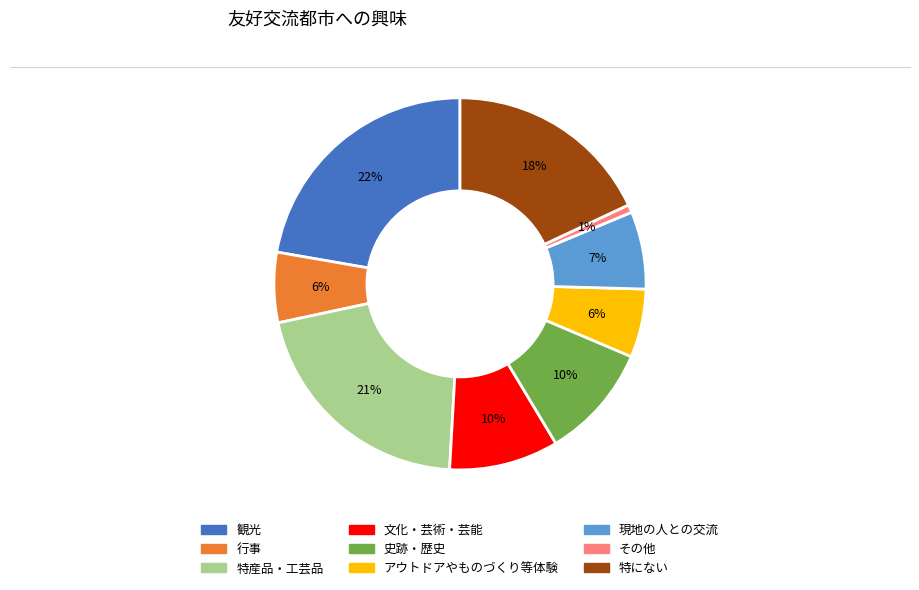

The アウトドアやものづくり等体験 slice represents 13% of the pie. True or false?

False